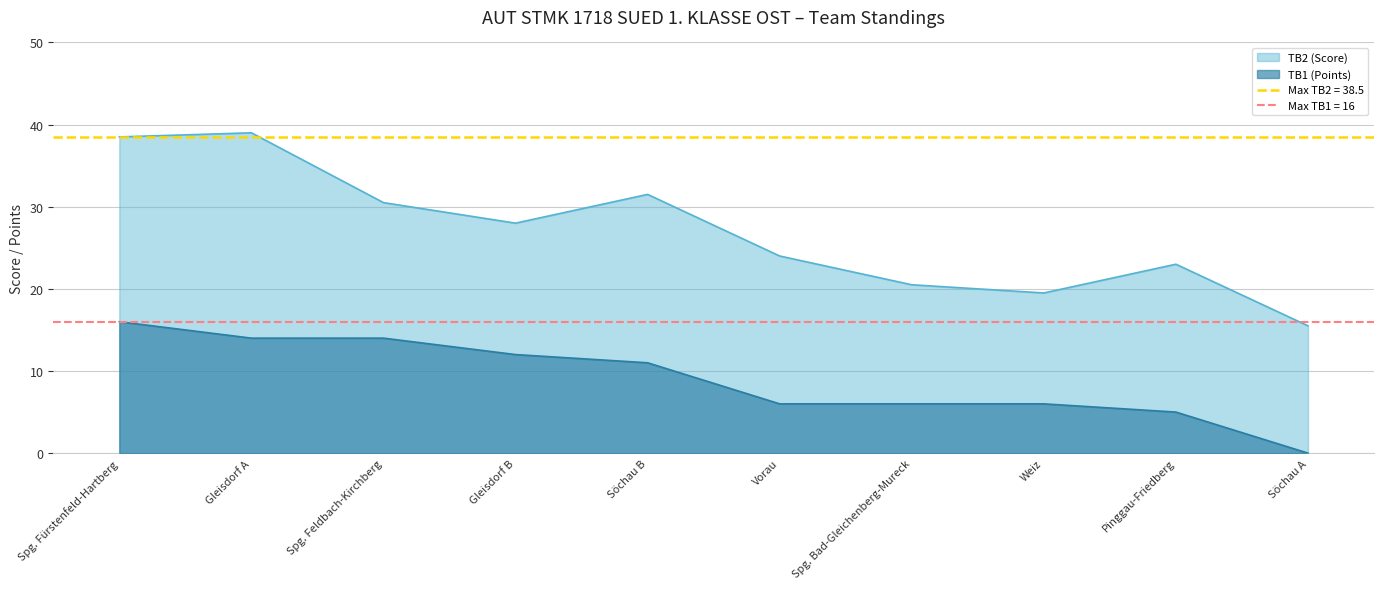

Between Söchau B and Spg. Bad-Gleichenberg-Mureck, which series saw the biggest shift?

TB2 (Score)